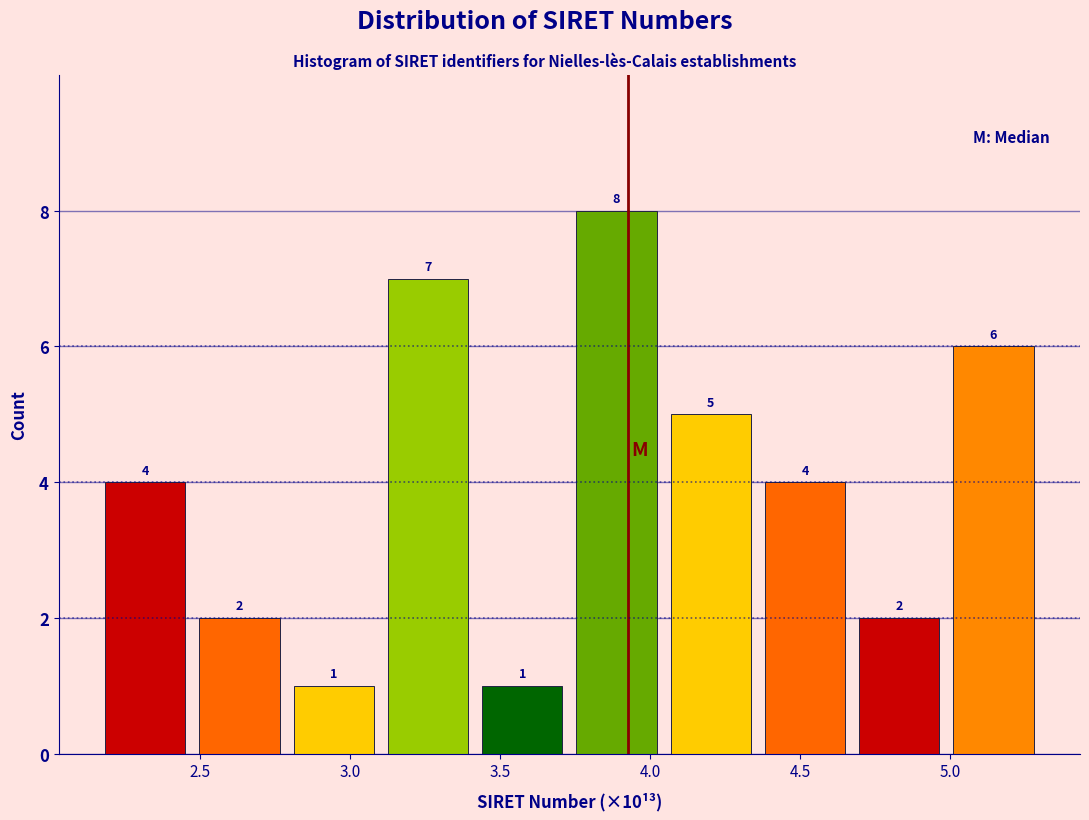

How tall is the bar that spans 2.15 to 2.50 on the x-axis? The bar edges are not printed on the chart, so give them approximately, as read against the axis.

4